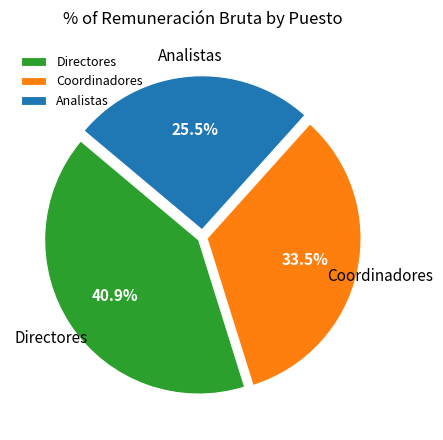

Combined, what portion of the pie is Analistas and Coordinadores?

59.1%